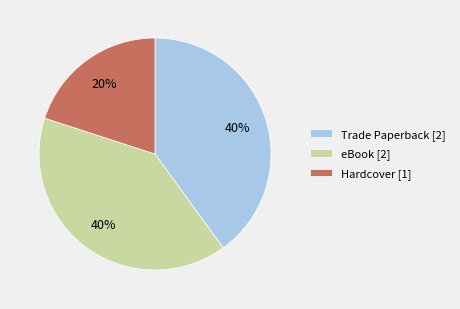

Which slice is the smallest?

Hardcover [1]